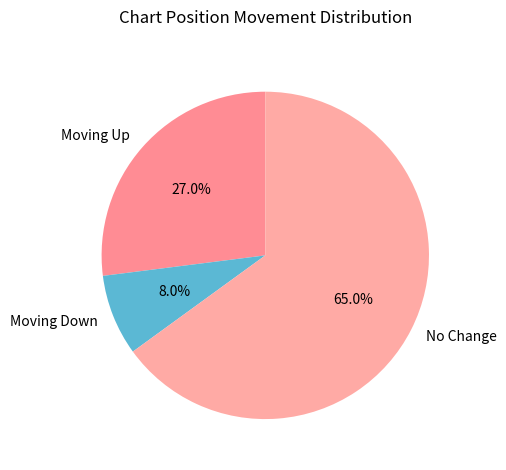

Rank the categories by value from lowest to highest.

Moving Down, Moving Up, No Change